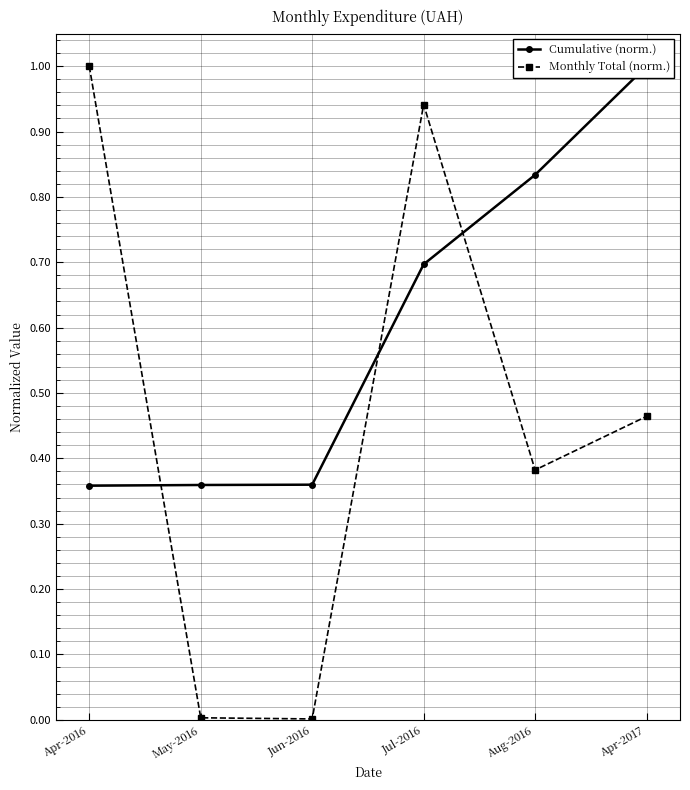

How many interior local valleys does the Monthly Total (norm.) series have?

2